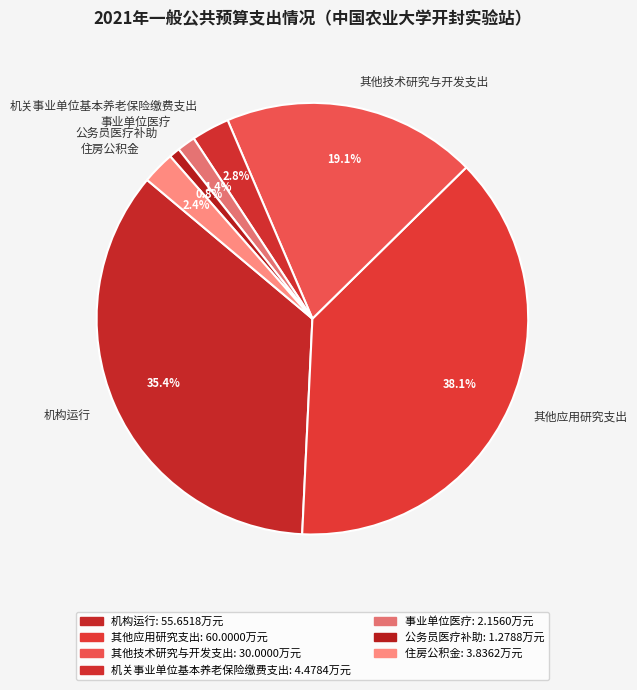

What is the total percentage of 公务员医疗补助 and 住房公积金?

3.2%